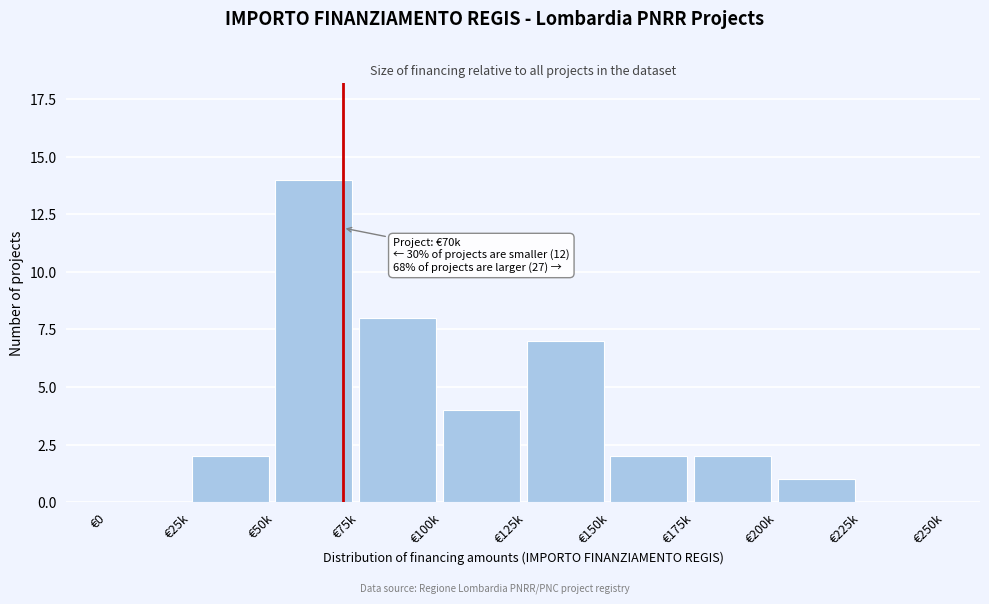

Reading left to right, transcribe all the data shown in this chart.

€0=0	€25k=2	€50k=14	€75k=8	€100k=4	€125k=7	€150k=2	€175k=2	€200k=1	€225k=0